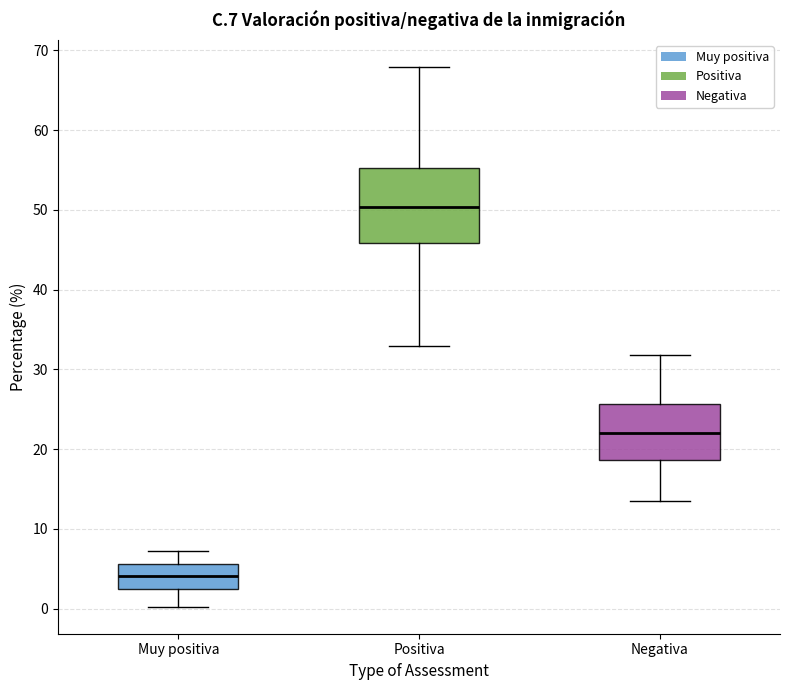

Which box has the lowest median line?

Muy positiva